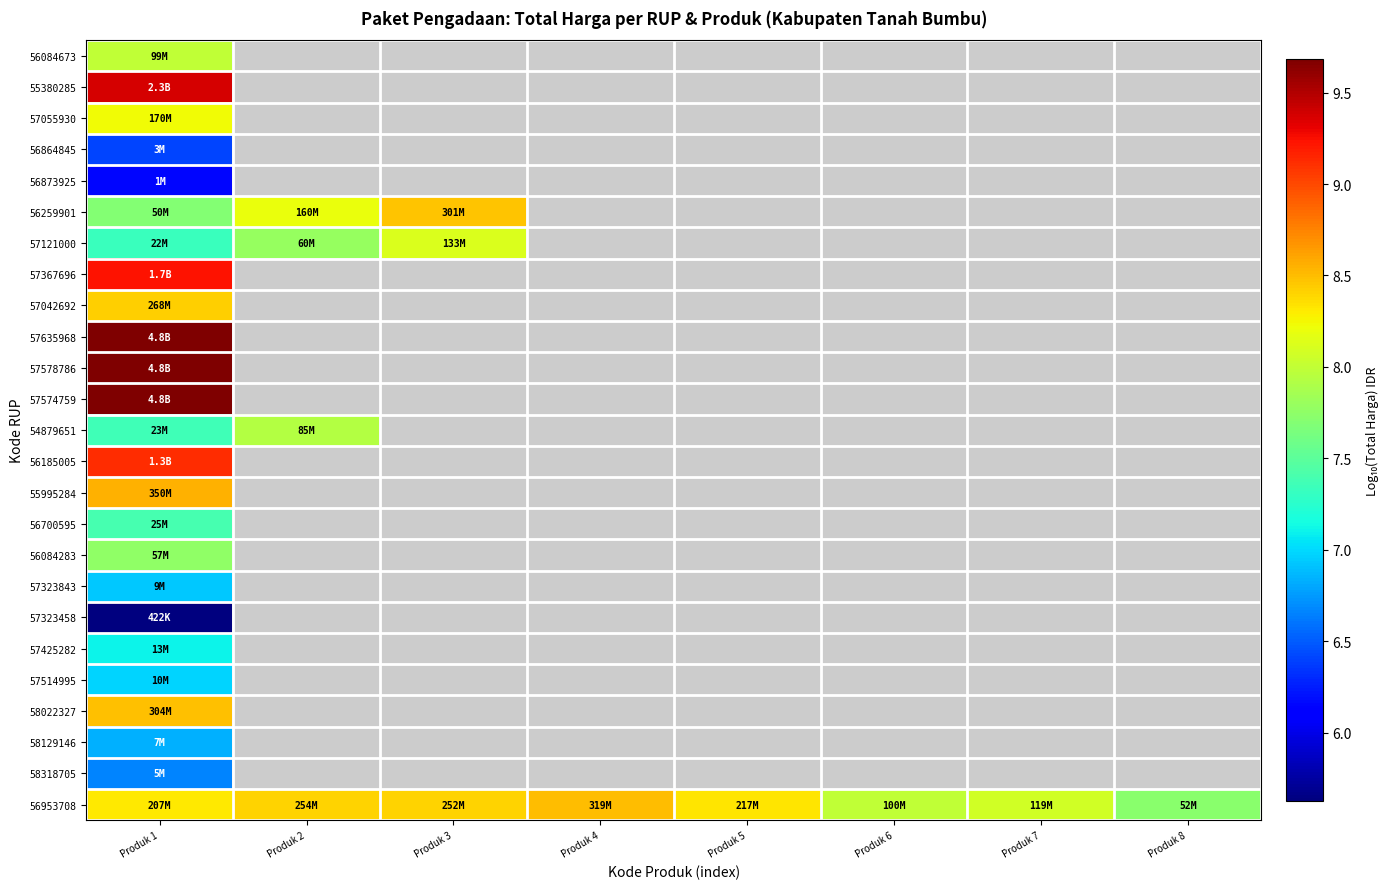

Rank the series by their maximum value, from highest to lowest.

57578786, 57574759, 57635968, 55380285, 57367696, 56185005, 55995284, 56953708, 58022327, 56259901, 57042692, 57055930, 57121000, 56084673, 54879651, 56084283, 56700595, 57425282, 57514995, 57323843, 58129146, 58318705, 56864845, 56873925, 57323458